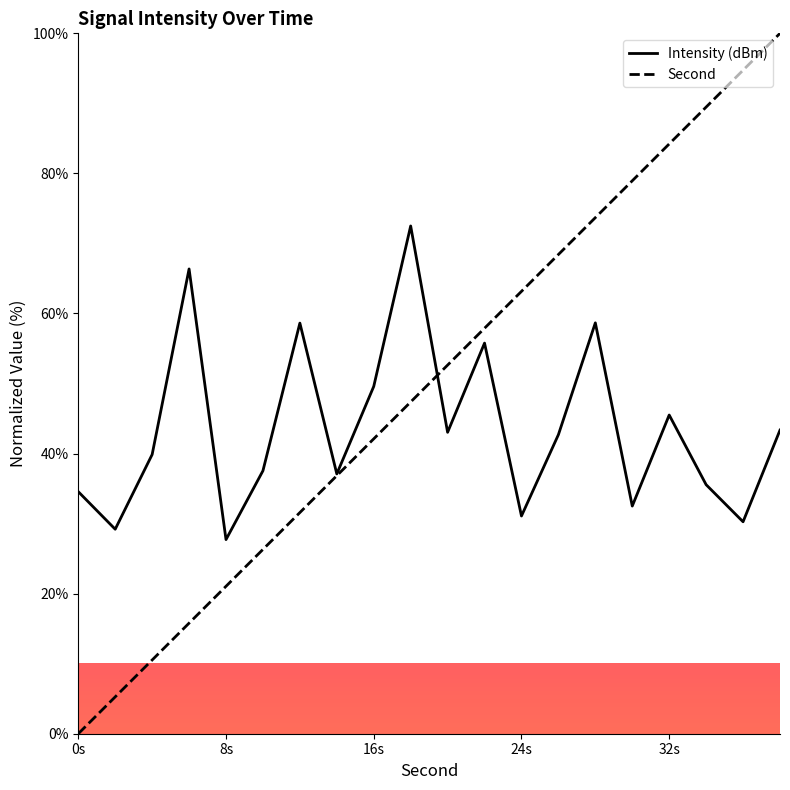

True or false: Intensity (dBm) has more than 0 interior local peaks.

True